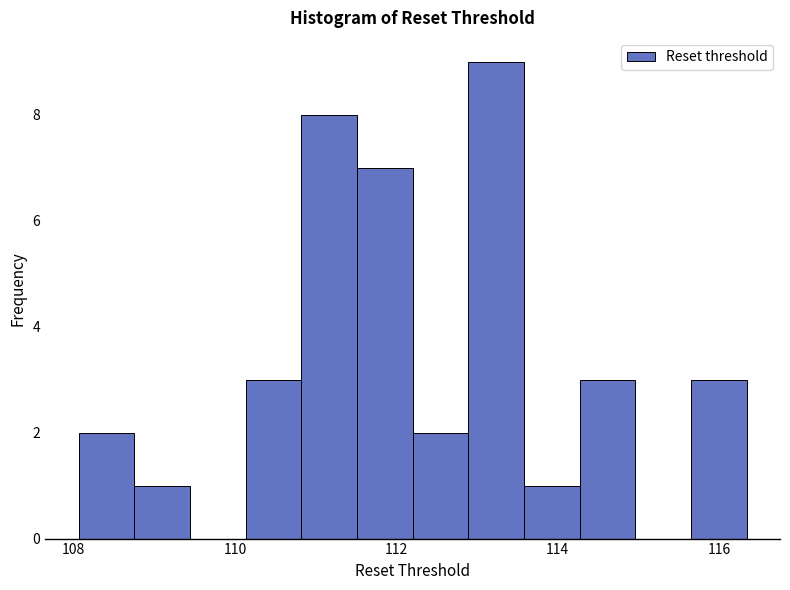

Read against the x-axis, roughly where is the centre of the tallest bar?

113.2